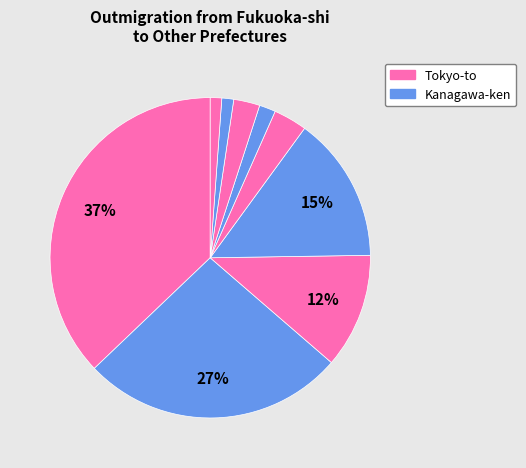

Count the number of slices in the pie.

9